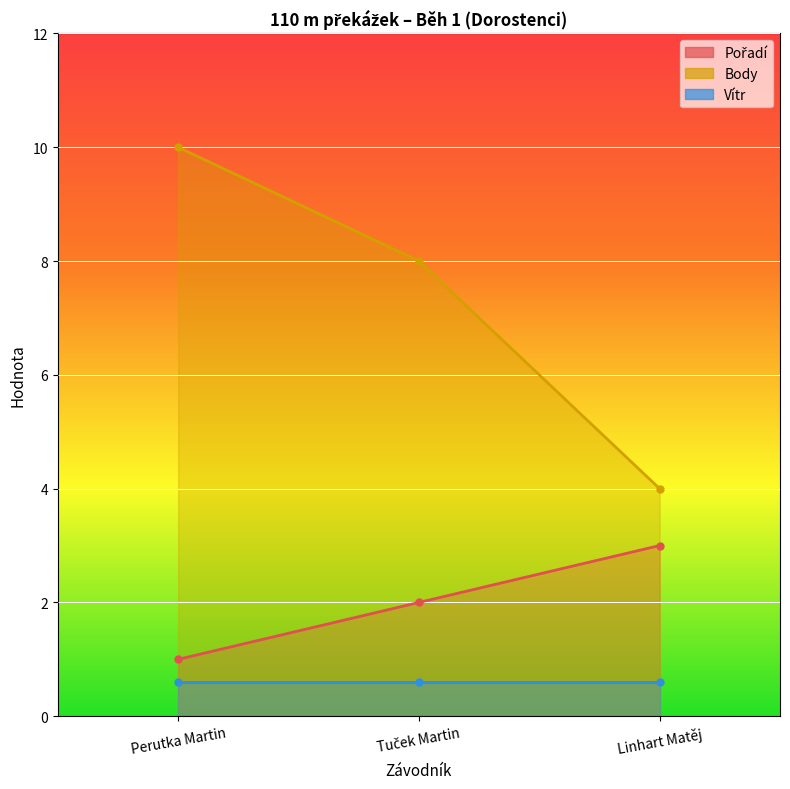

The value of Body at Tuček Martin is 13. True or false?

False